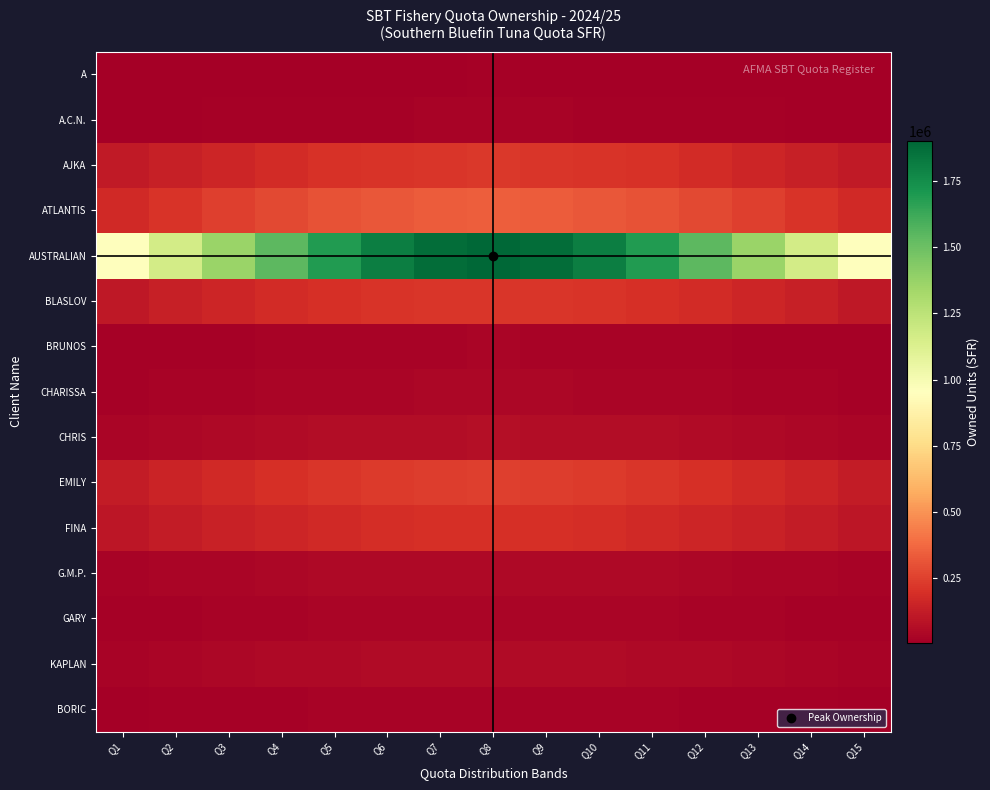

What is the total value across all series at Q8?

3471977.0